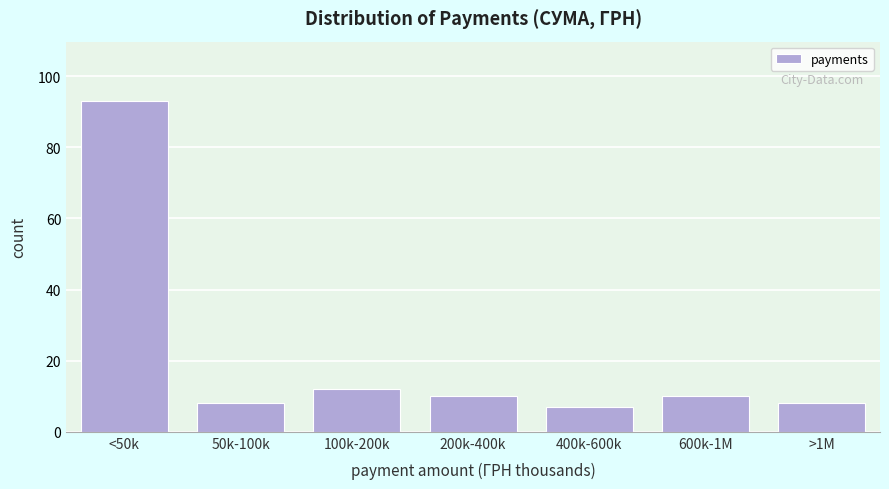

Reading left to right, transcribe all the data shown in this chart.

93	8	12	10	7	10	8